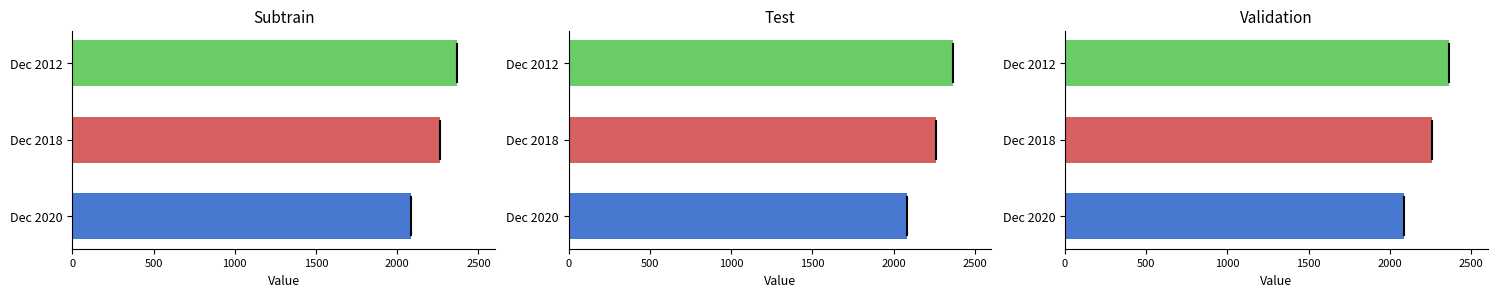

The value at Dec 2020 is 2084.3. True or false?

True